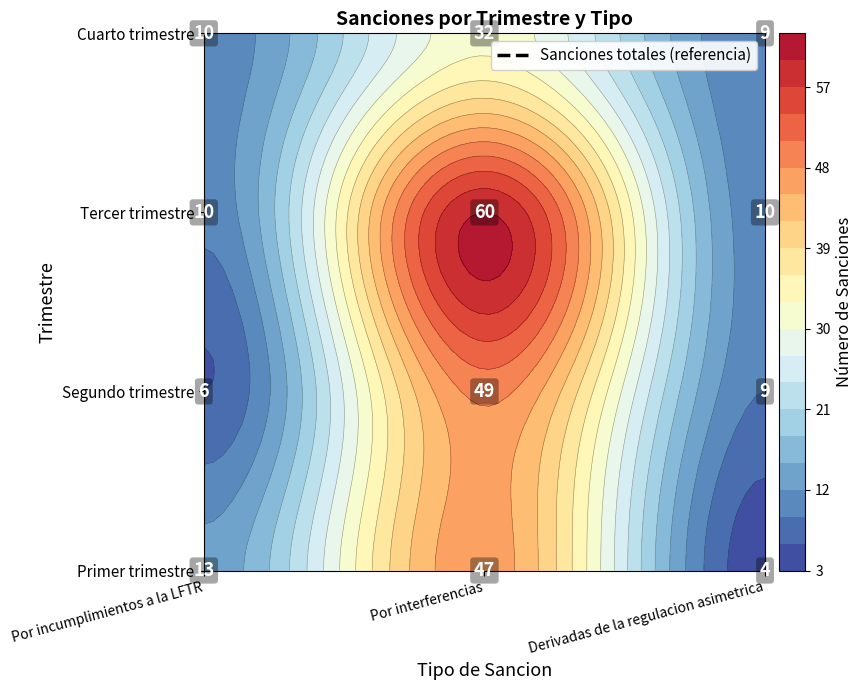

Reading right to left, transcribe all the data shown in this chart.

Primer trimestre: 2=4	1=47	0=13
Segundo trimestre: 2=9	1=49	0=6
Tercer trimestre: 2=10	1=60	0=10
Cuarto trimestre: 2=9	1=32	0=10